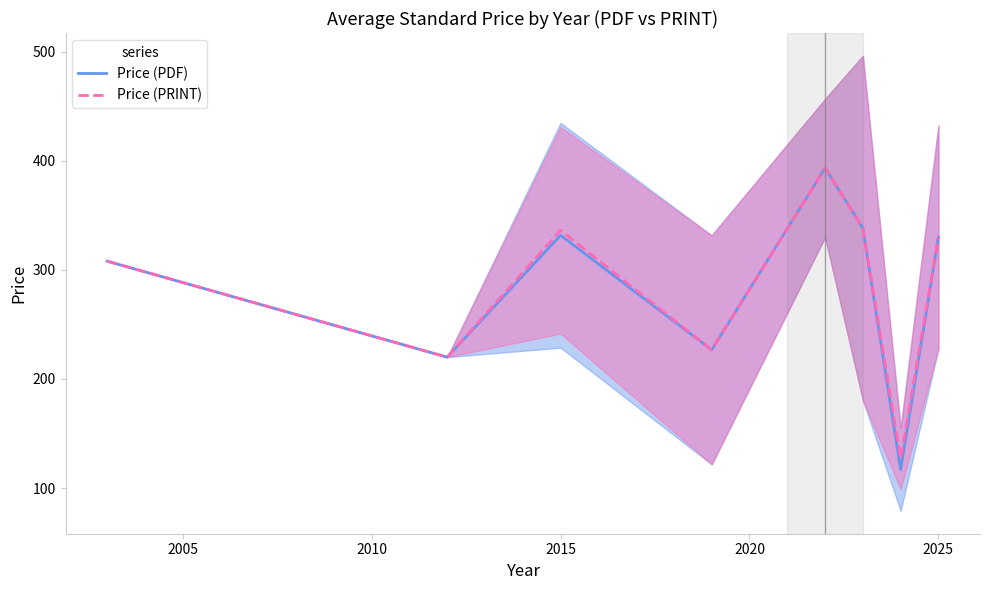

How many data points in Price (PRINT) are less than 330?

4